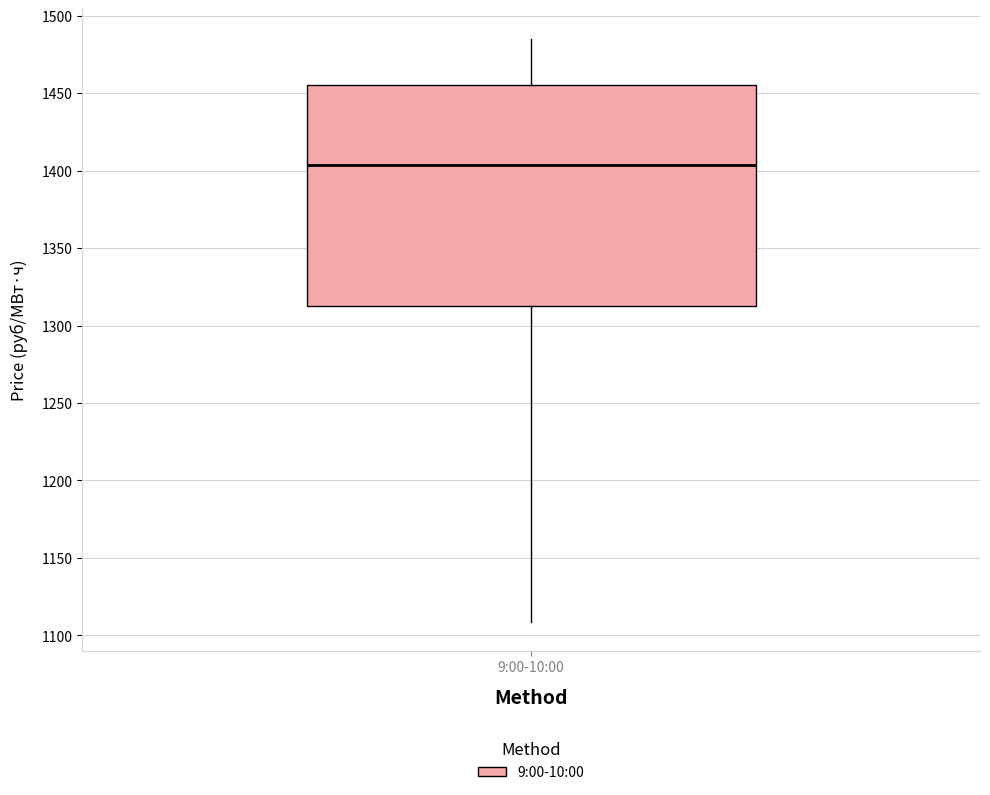

Transcribe this box plot: give where the median line is, the range the box spans, and where the two whiskers end, as read against the y-axis. The values are not printed on the chart, so give them approximately, as read against the axis.

median 1405, box 1315 to 1455, whiskers 1110 to 1485